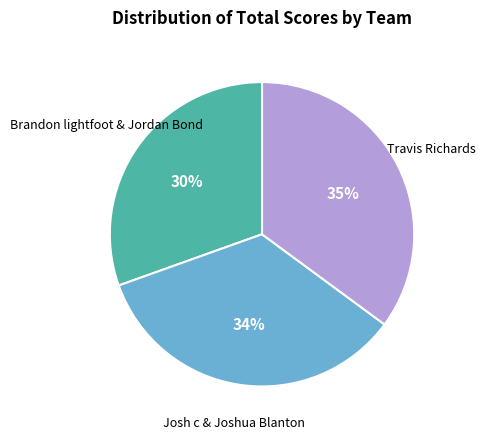

Is there a majority slice in this chart?

No